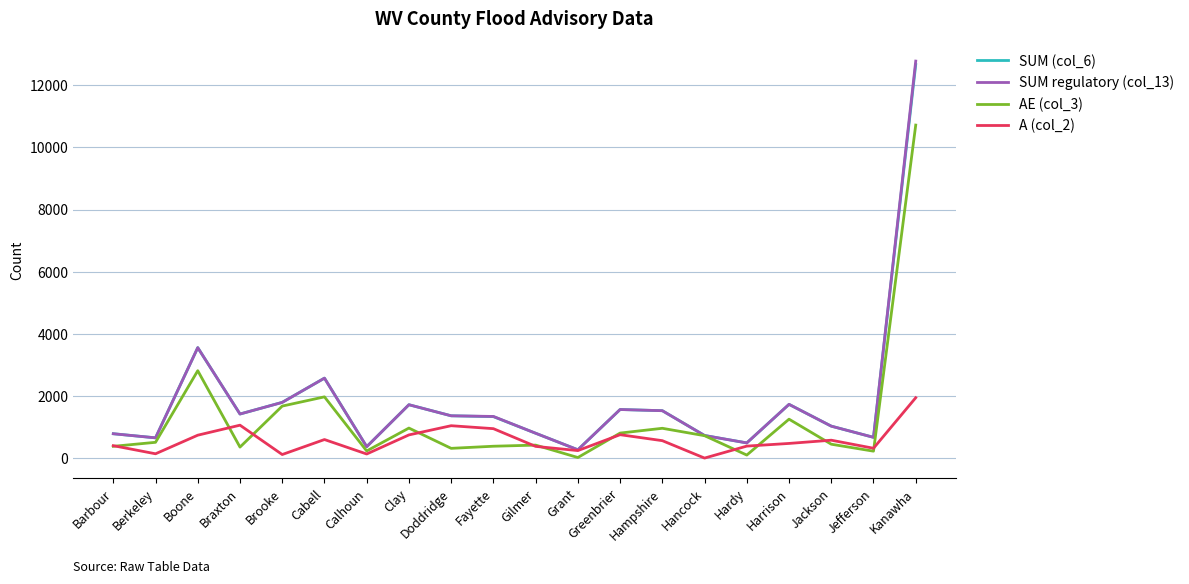

What is the approximate value of A (col_2) at Gilmer, to the nearest 100?

400